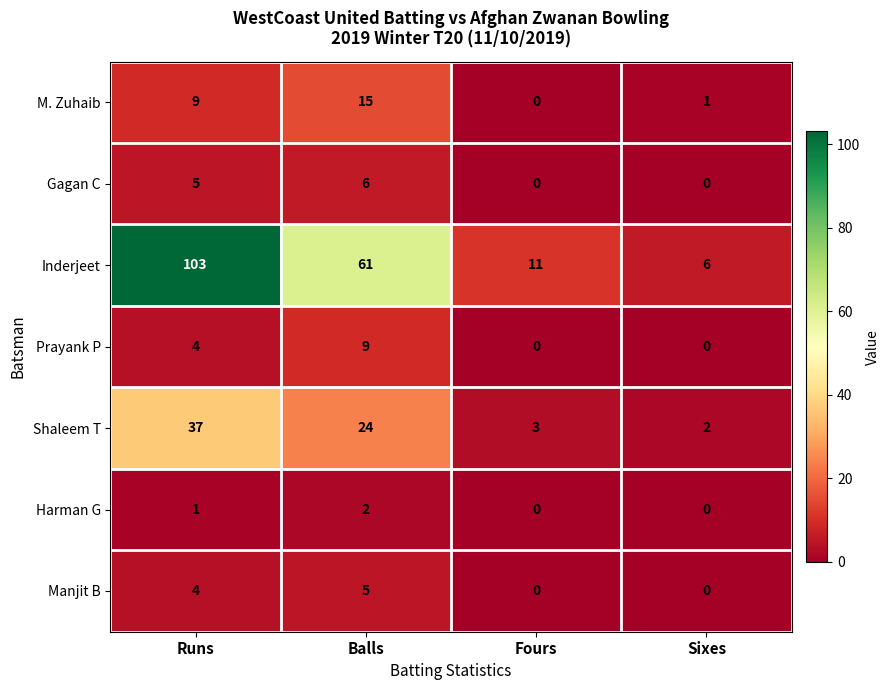

Reading right to left, list all the values displayed in this chart.

M. Zuhaib: Sixes=1	Fours=0	Balls=15	Runs=9
Gagan C: Sixes=0	Fours=0	Balls=6	Runs=5
Inderjeet: Sixes=6	Fours=11	Balls=61	Runs=103
Prayank P: Sixes=0	Fours=0	Balls=9	Runs=4
Shaleem T: Sixes=2	Fours=3	Balls=24	Runs=37
Harman G: Sixes=0	Fours=0	Balls=2	Runs=1
Manjit B: Sixes=0	Fours=0	Balls=5	Runs=4